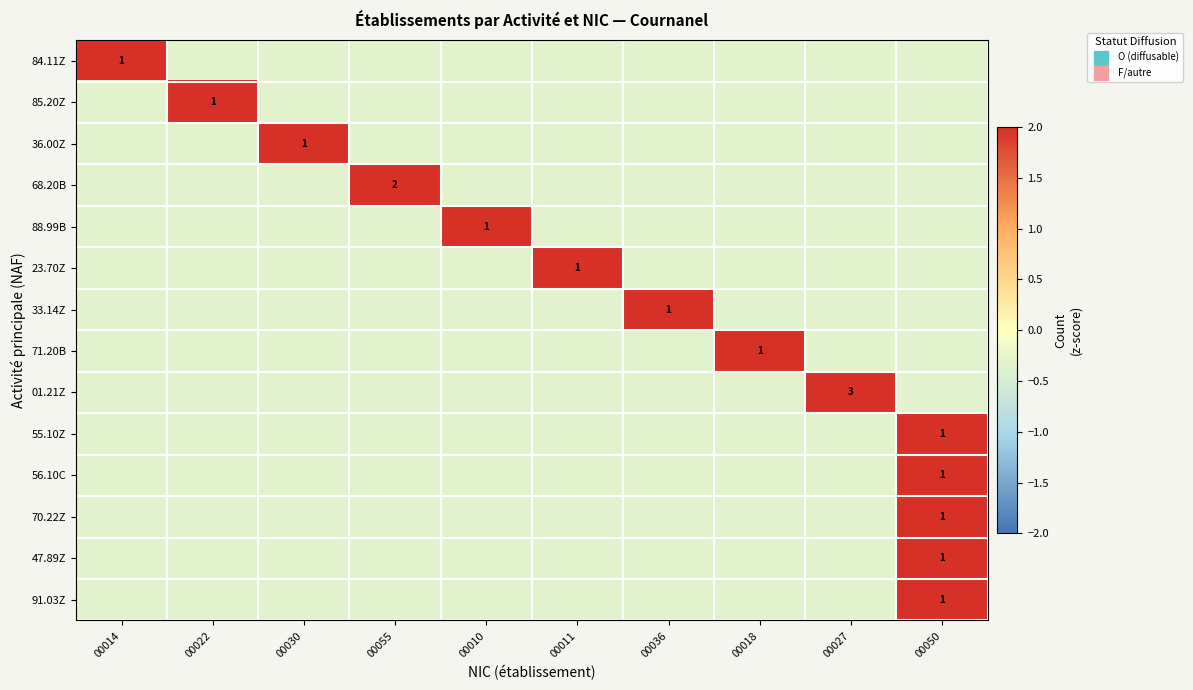

Which category has the highest value in the 56.10C series?

00050